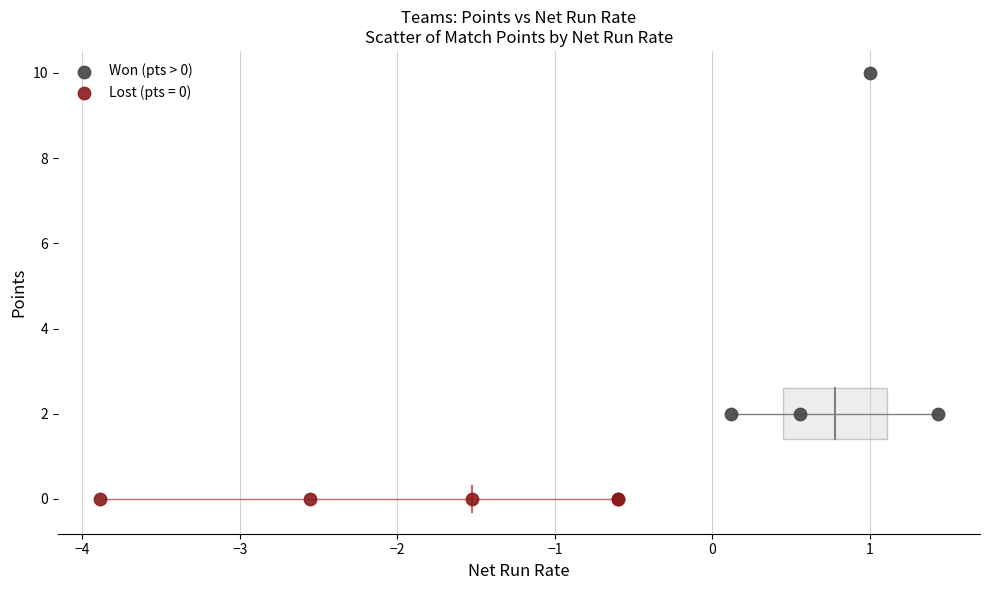

Which series contains the highest Y value?

Won (pts > 0)